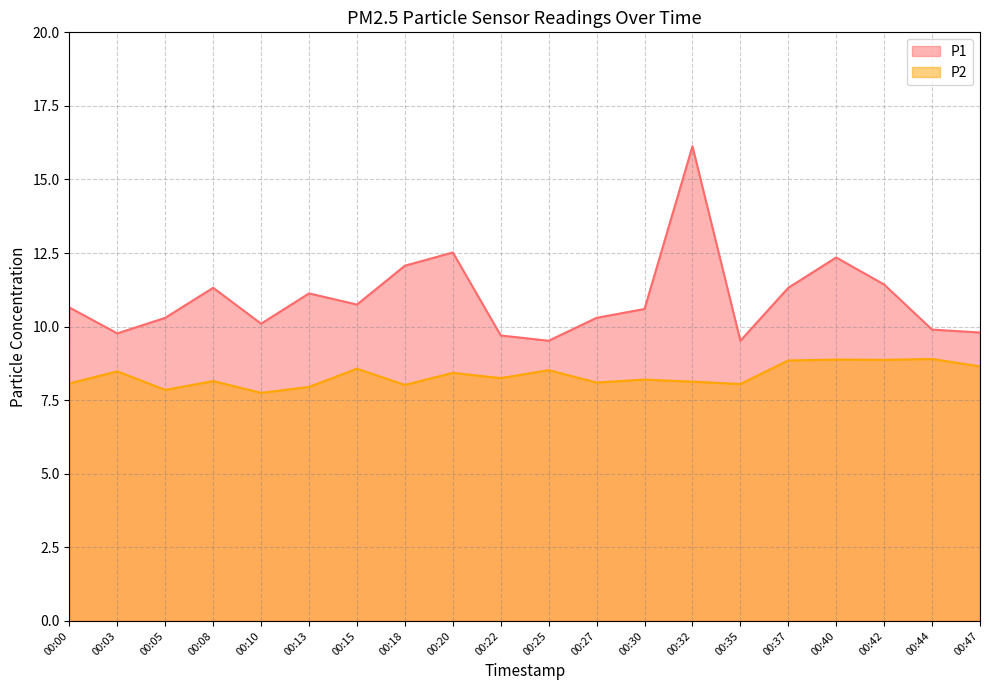

At which category does the chart reach its minimum across all series?

00:10